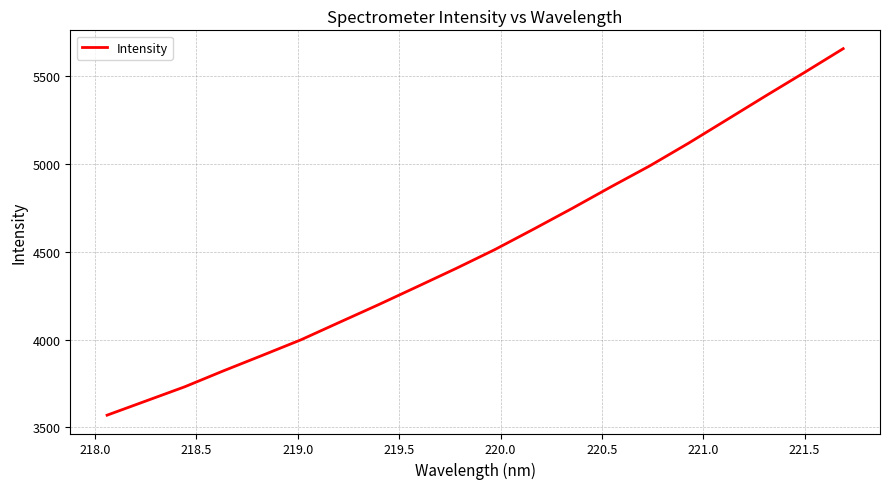

What is the minimum value shown in the chart?

3569.9